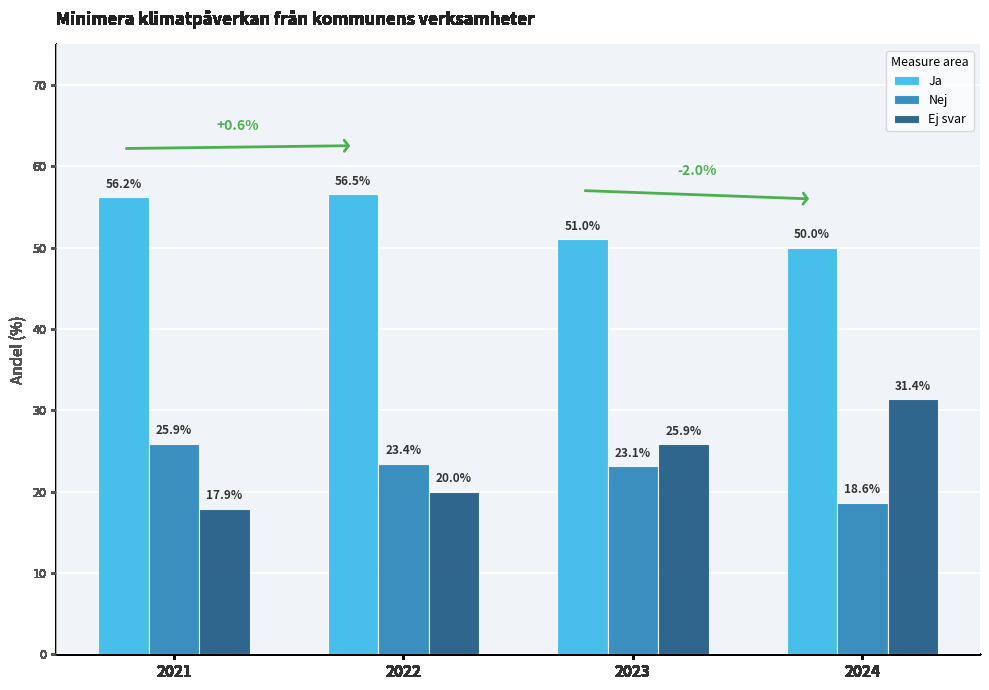

Which category has the highest value across all series?

2022